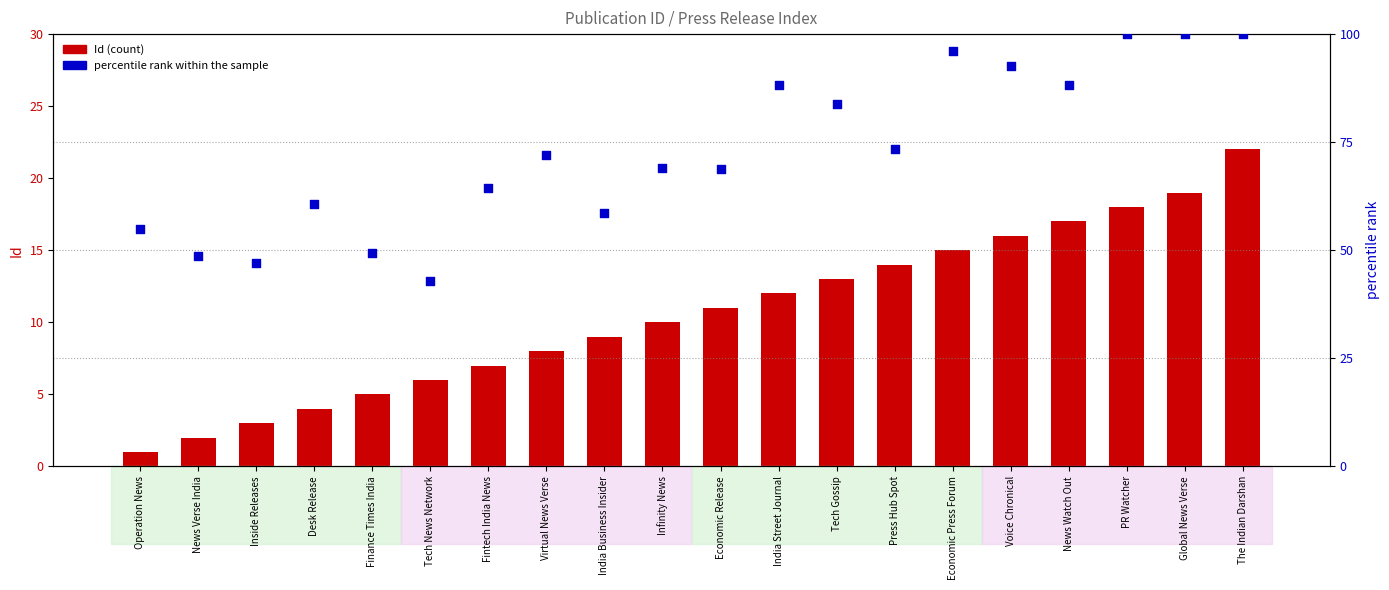

Which series reaches the minimum Y coordinate?

Id (count)